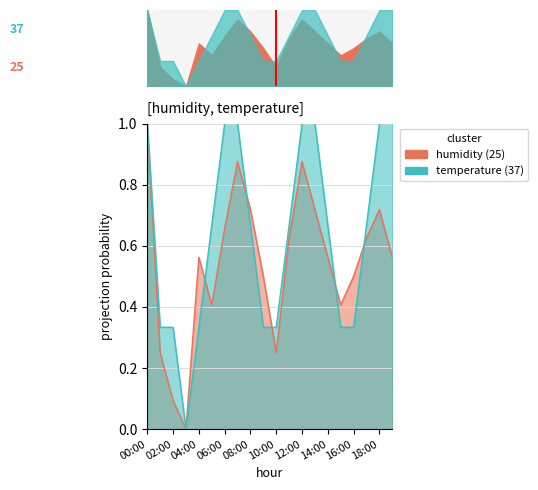

How many interior local valleys does the temperature series have?

1